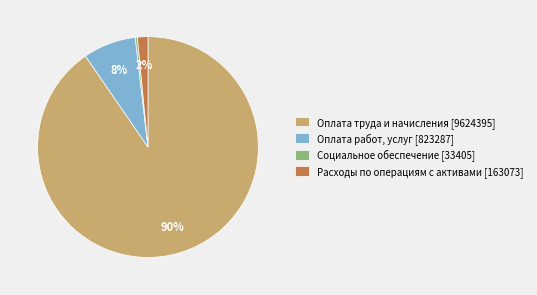

Which slice represents more than half of the pie?

Оплата труда и начисления